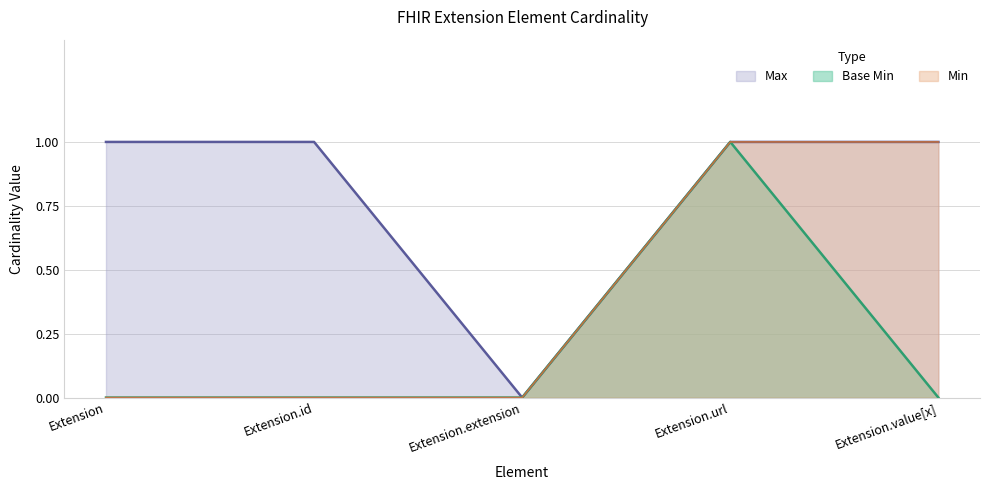

What is the total value across all series at Extension.url?

3